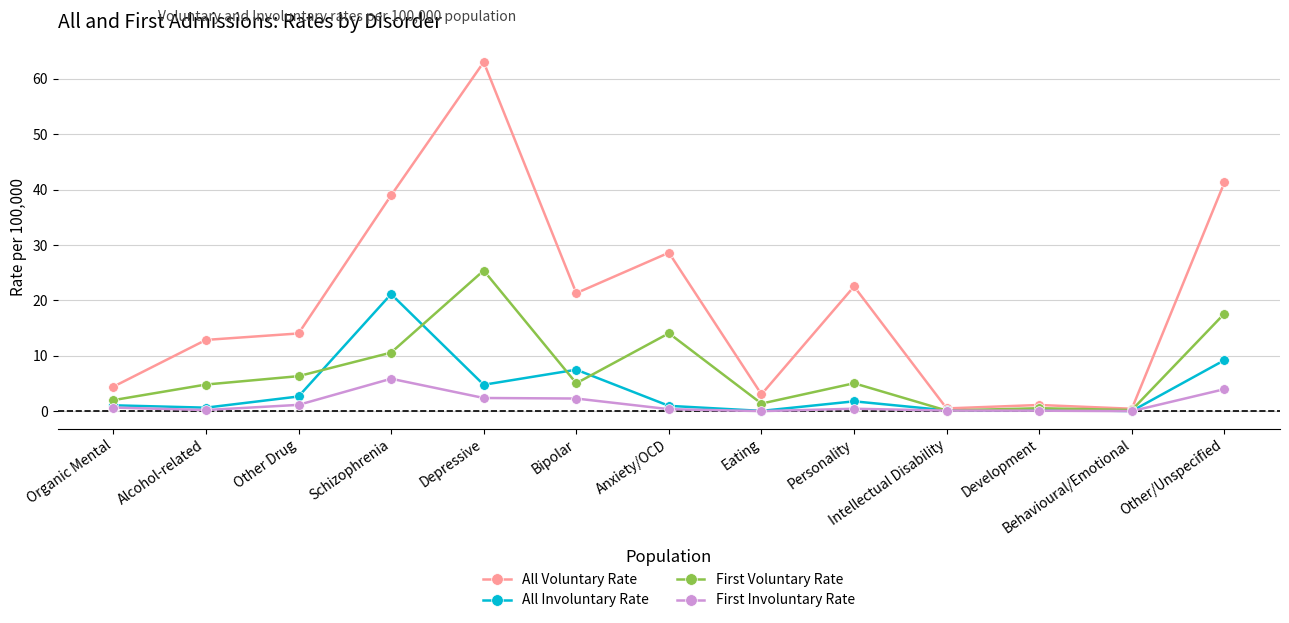

Which series changed the most between Schizophrenia and Bipolar?

All Voluntary Rate